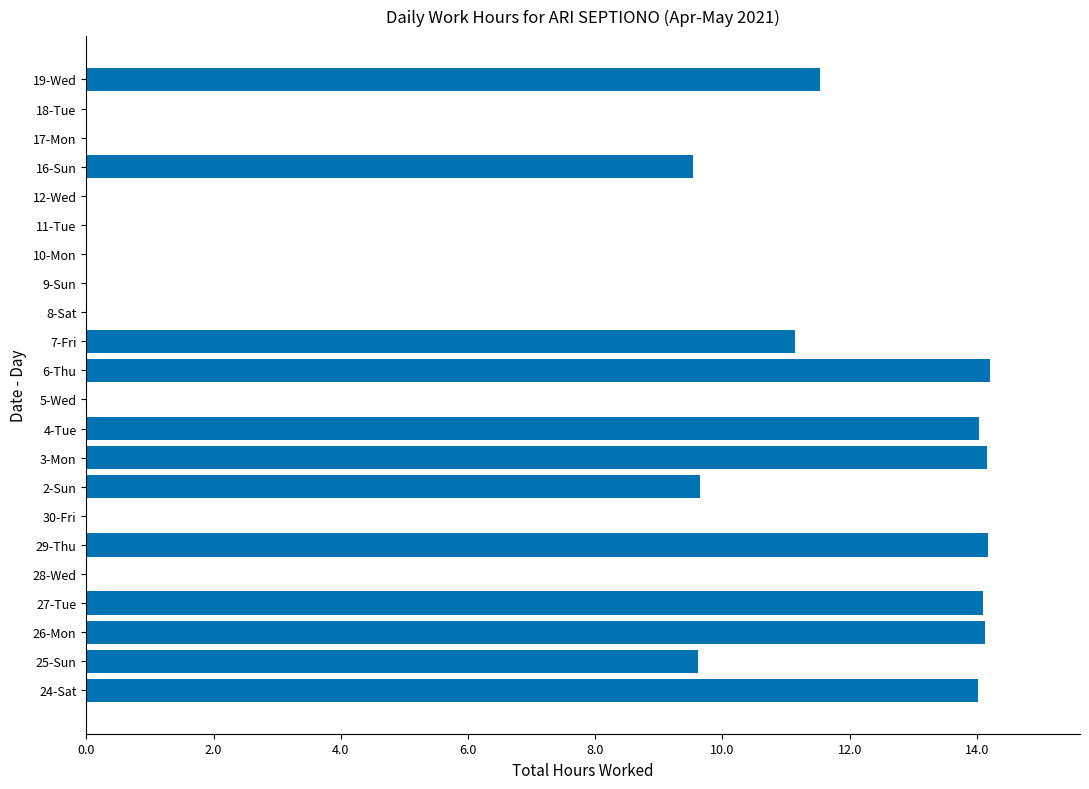

What is the greatest value displayed?

14.2